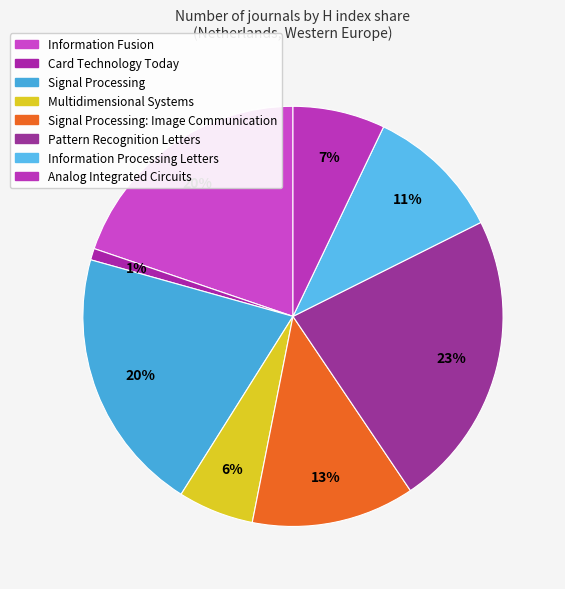

Count the number of slices in the pie.

8